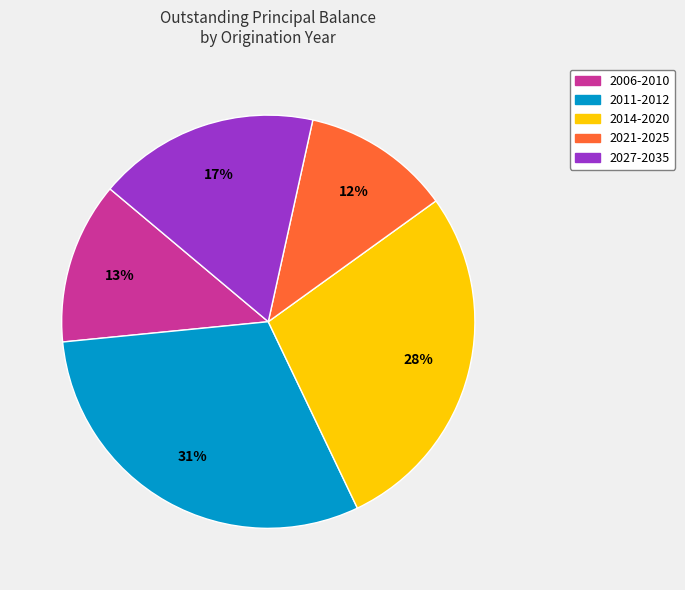

Count the number of slices in the pie.

5